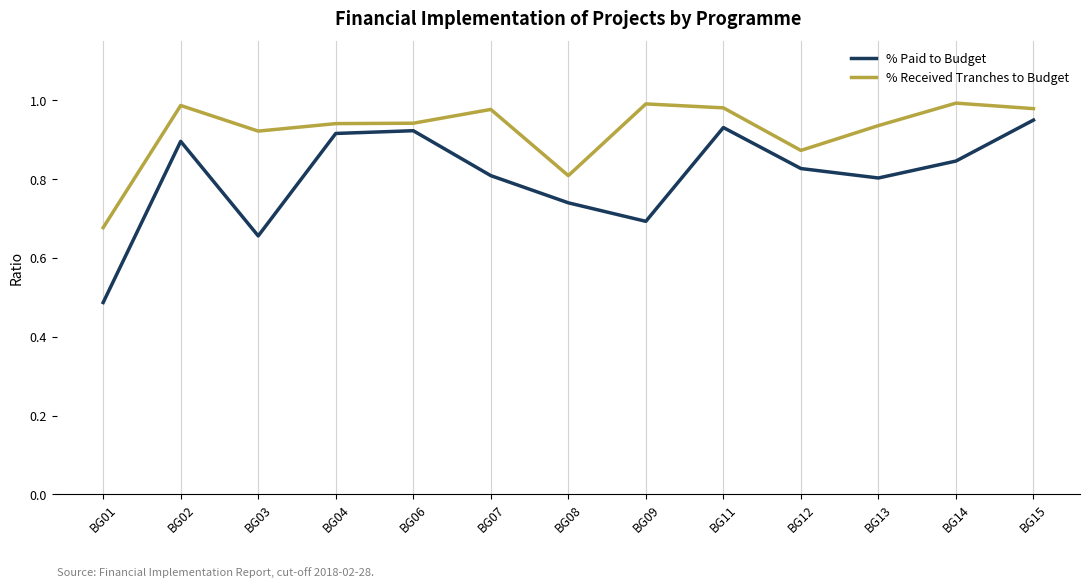

The % Paid to Budget series shows 0.8 at BG13. True or false?

True